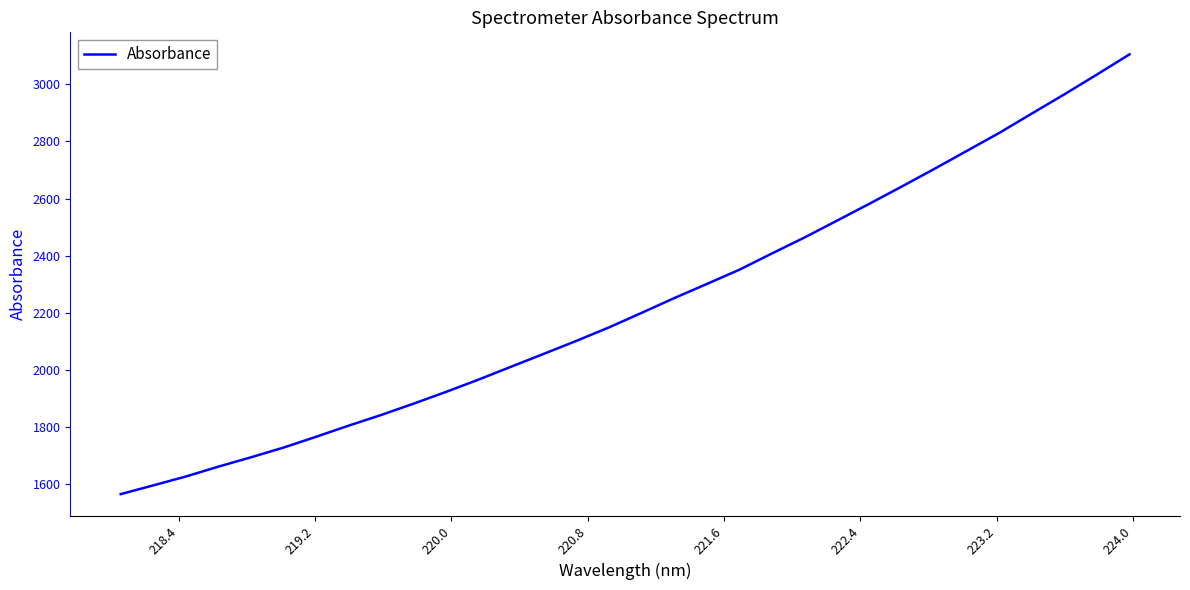

Count the number of data series in this chart.

1